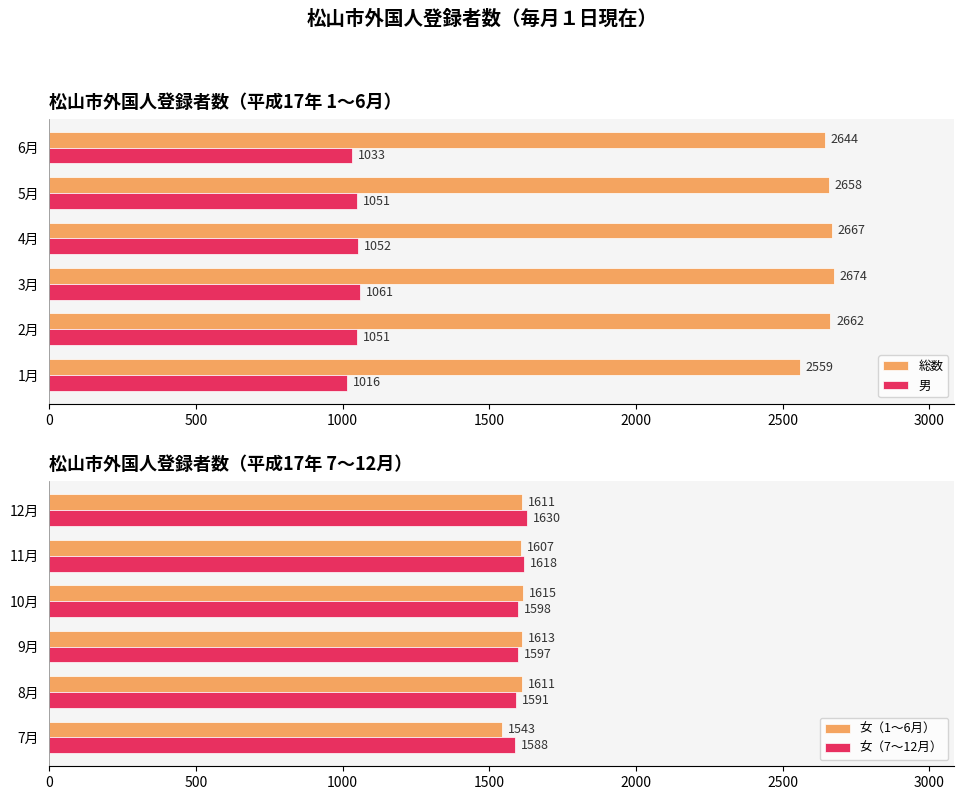

Reading left to right, transcribe all the data shown in this chart.

総数: 2559	2662	2674	2667	2658	2644
男: 1016	1051	1061	1052	1051	1033
女（1〜6月）: 1543	1611	1613	1615	1607	1611
女（7〜12月）: 1588	1591	1597	1598	1618	1630